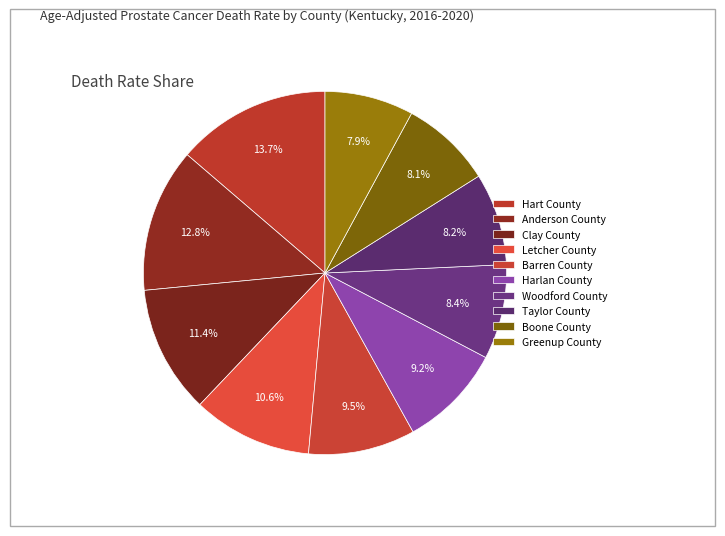

How many segments does this pie chart have?

10